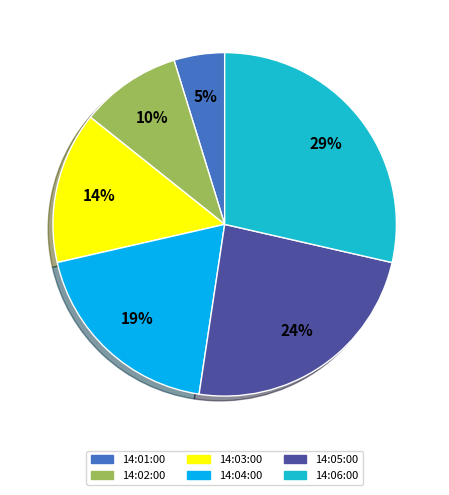

To the nearest percent, what is the difference between the largest and smallest slice percentages?

24%